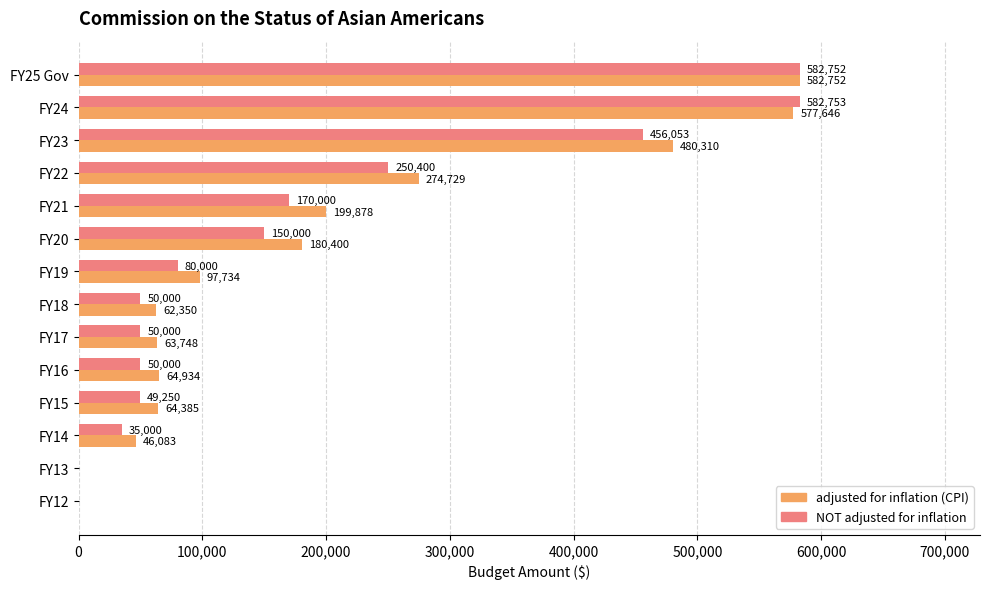

The value of adjusted for inflation (CPI) at FY21 is 108780. True or false?

False